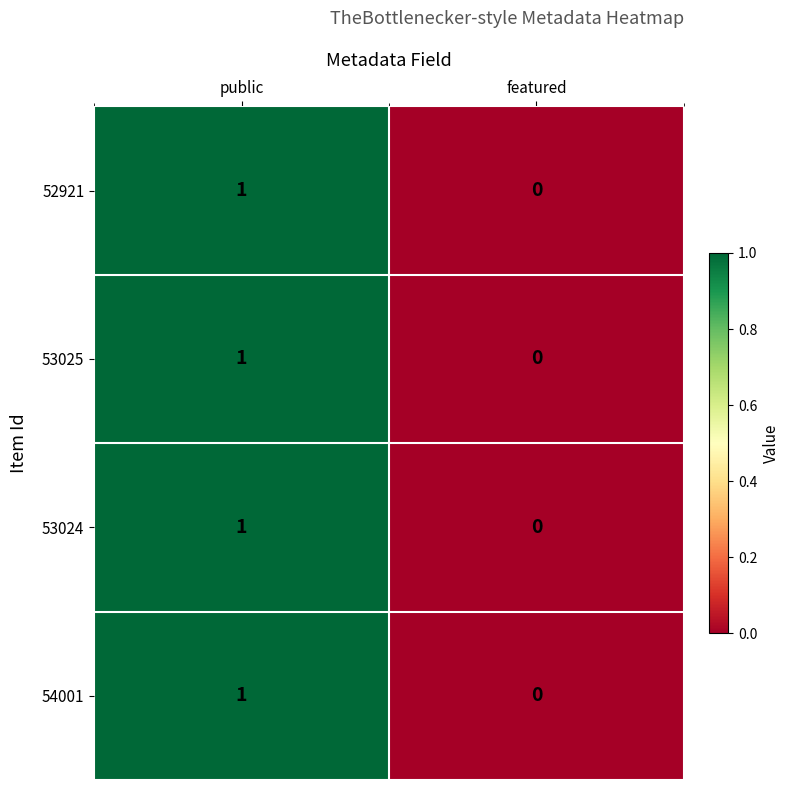

Where is 53025 nearest to the value 0?

featured